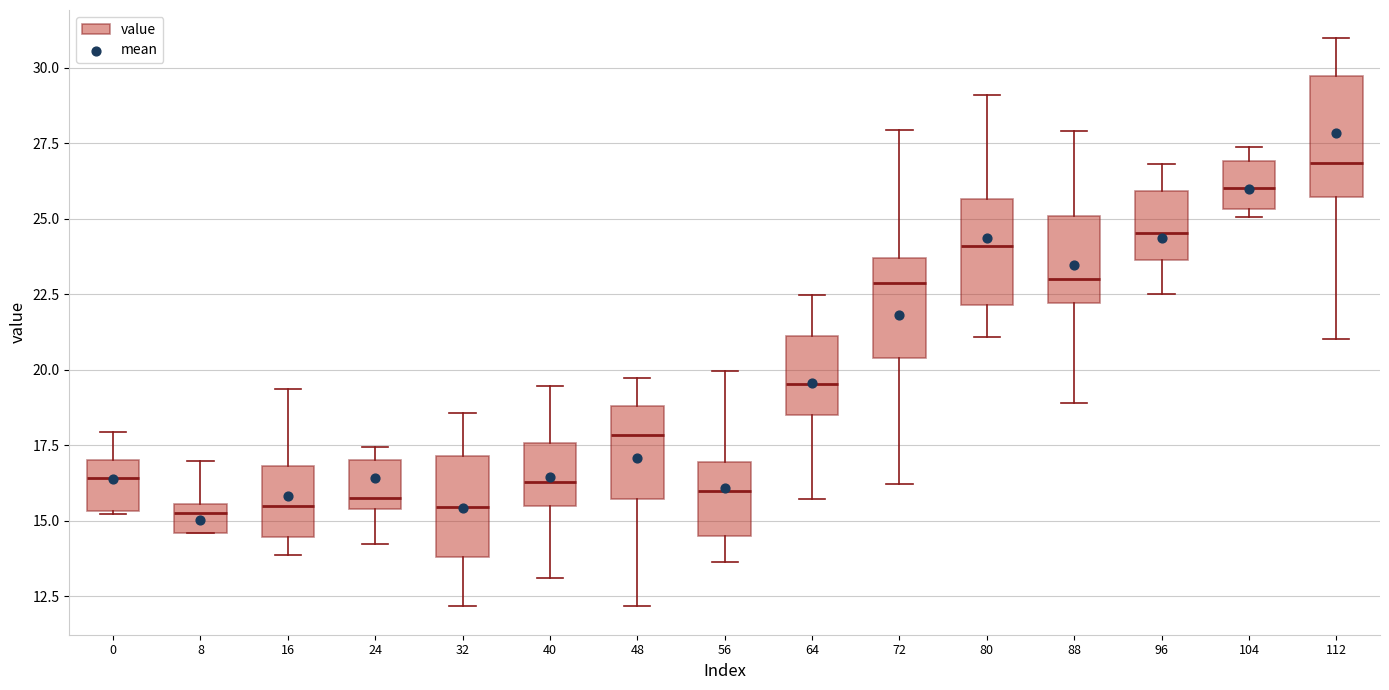

Which box has the highest median line?

112